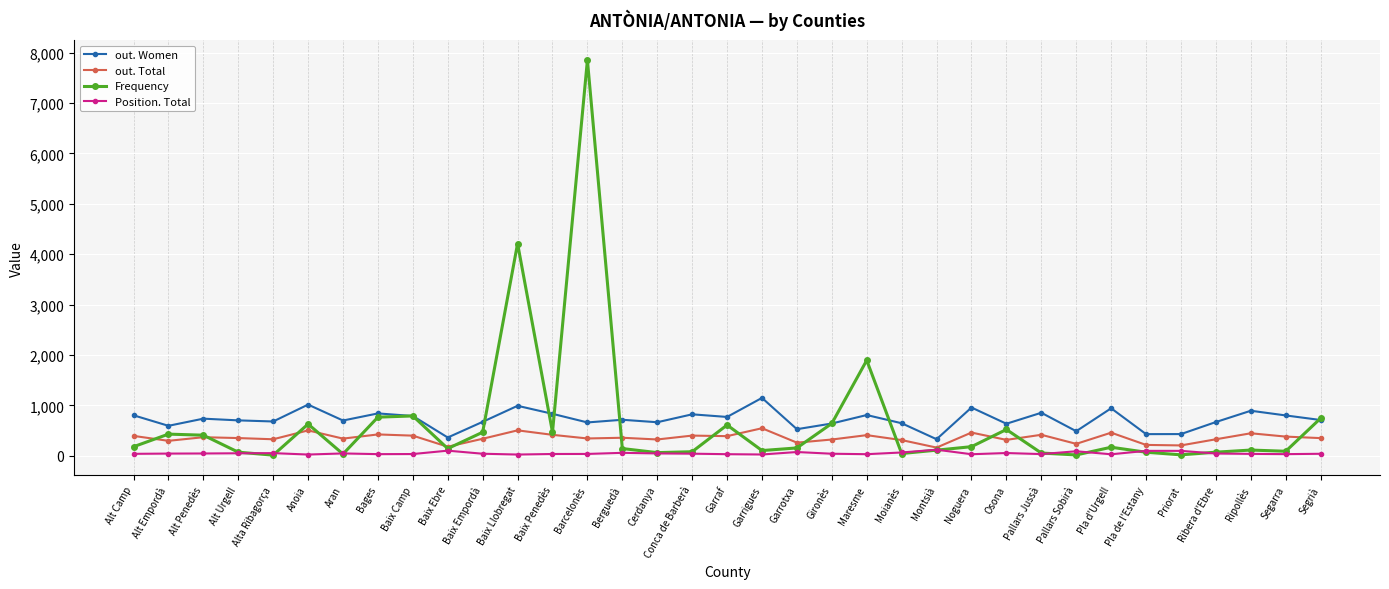

True or false: out. Women has more than 2 points higher than both neighbors.

True